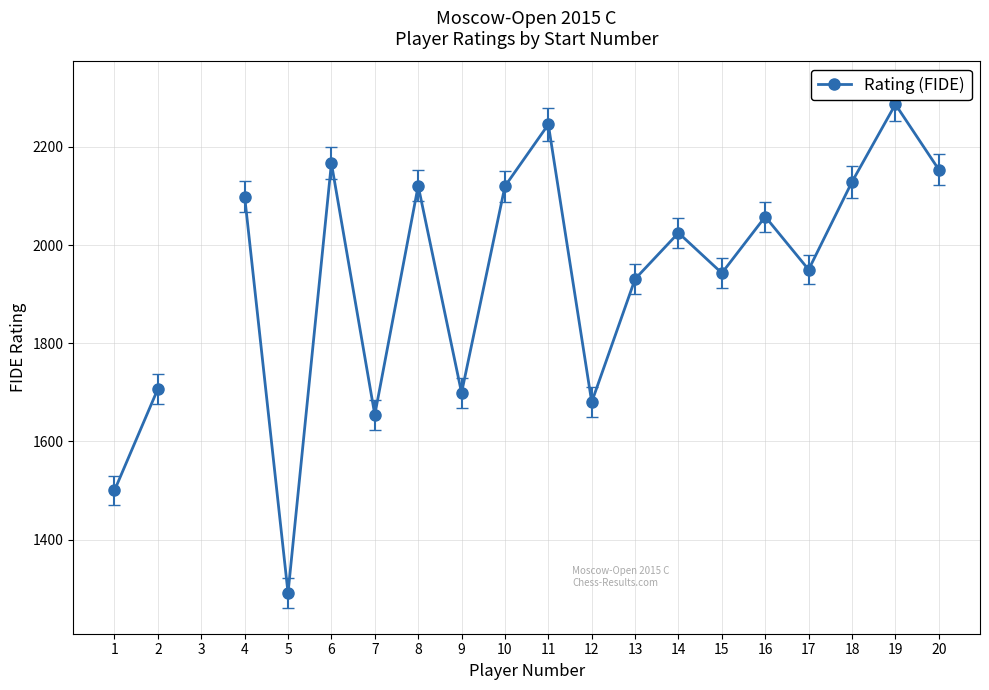

How many points are lower than both their immediate neighbors (excluding endpoints)?

6